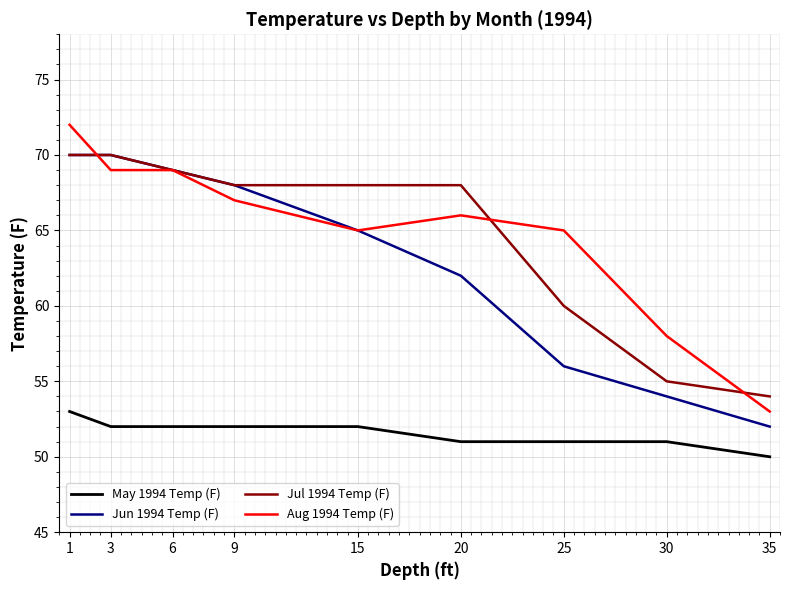

Which category has the lowest value in the Jul 1994 Temp (F) series?

35